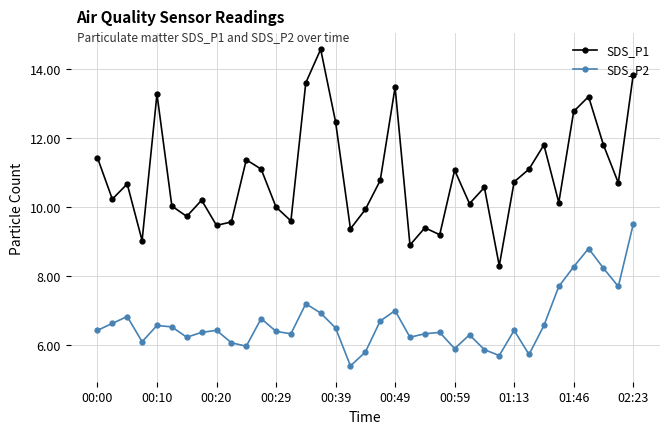

What is the average value of the SDS_P2 series?

6.7